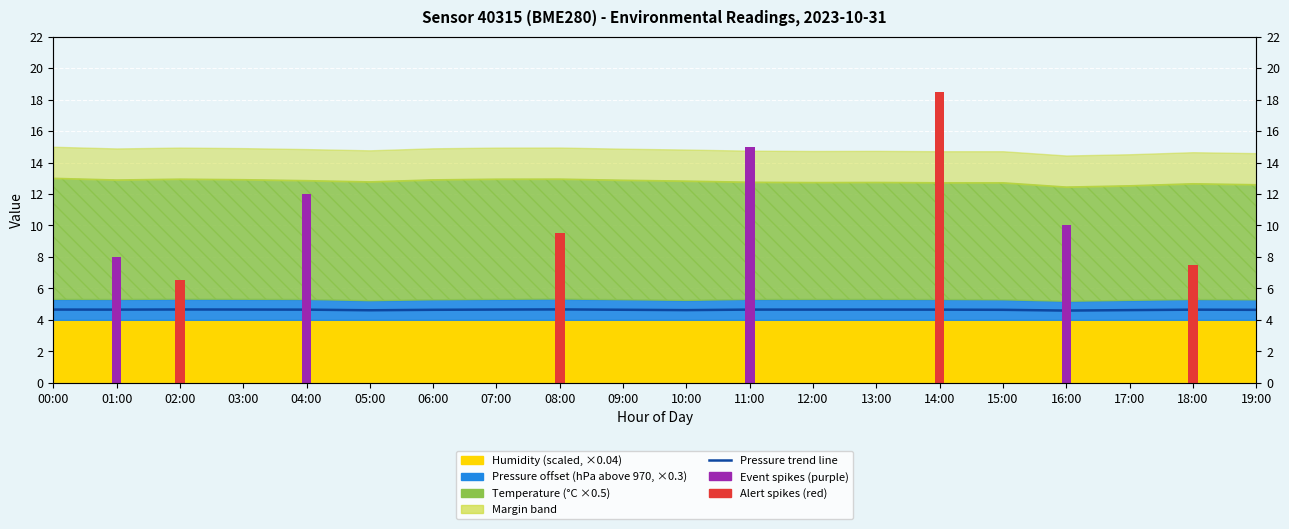

True or false: the data shows 4.6 at 06:00.

True